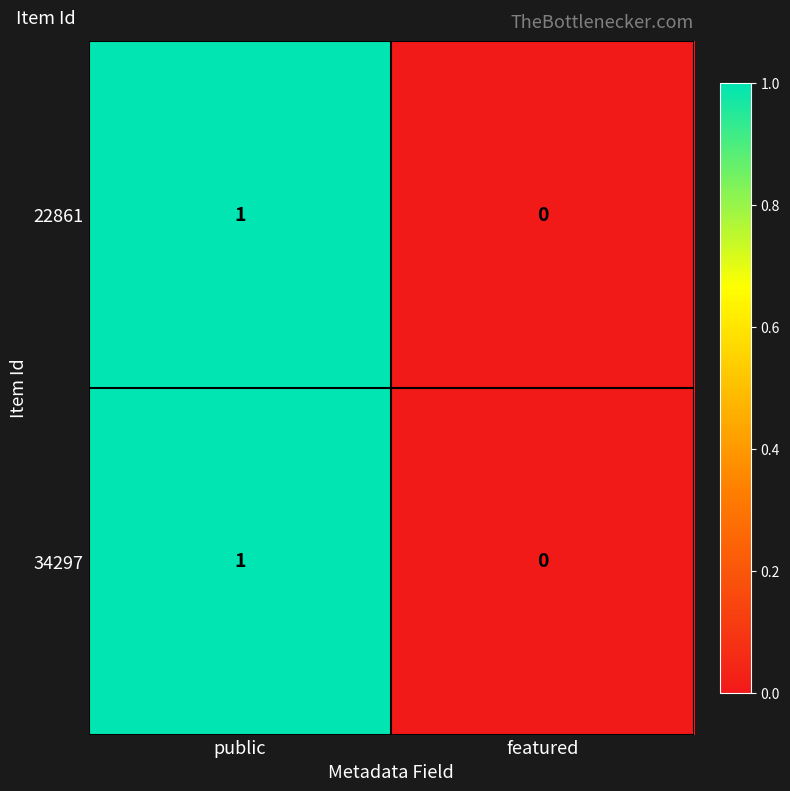

Reading right to left, transcribe all the data shown in this chart.

22861: 0	1
34297: 0	1